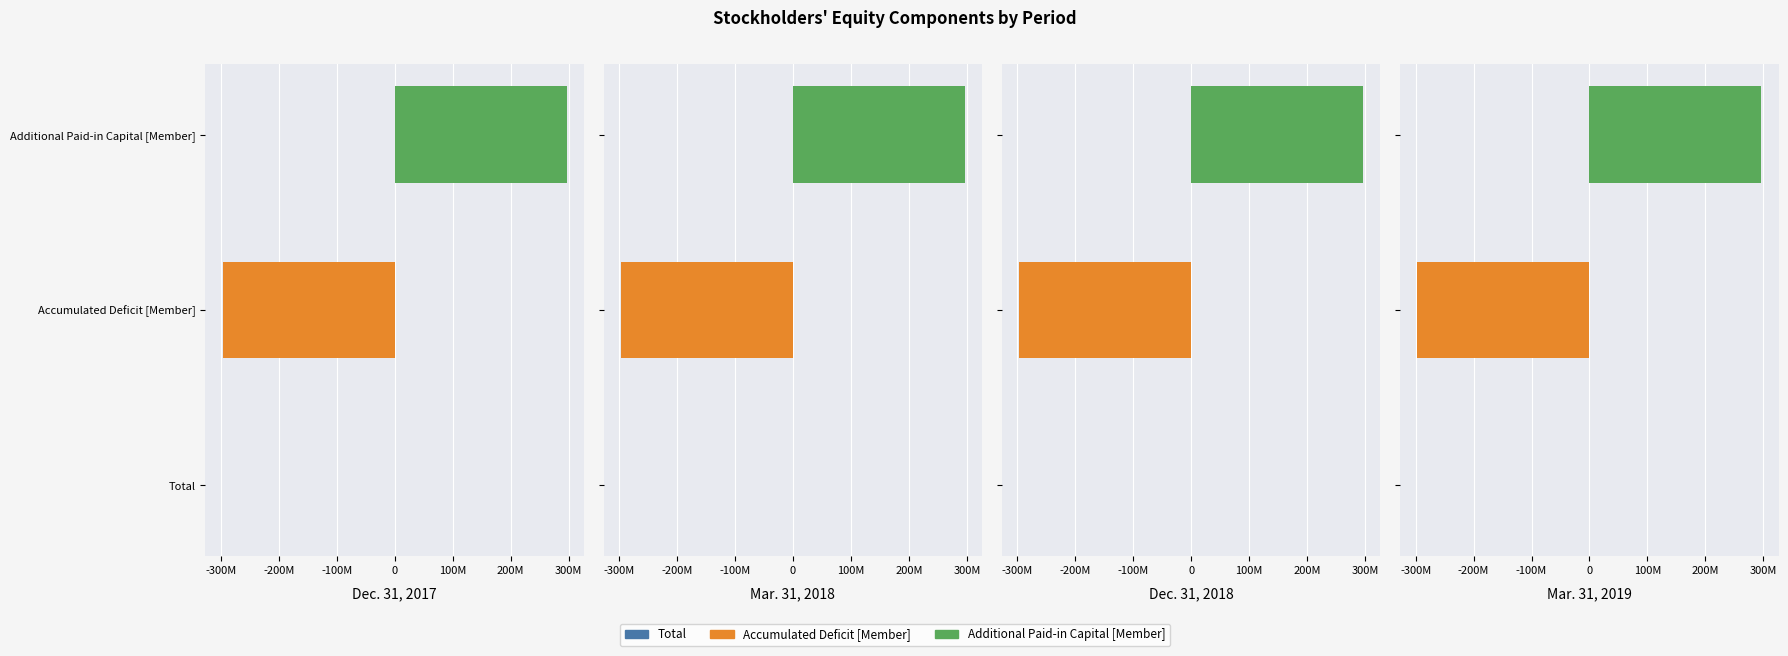

What is the approximate value of Accumulated Deficit [Member] at Dec. 31, 2017, to the nearest 50?

-297061200